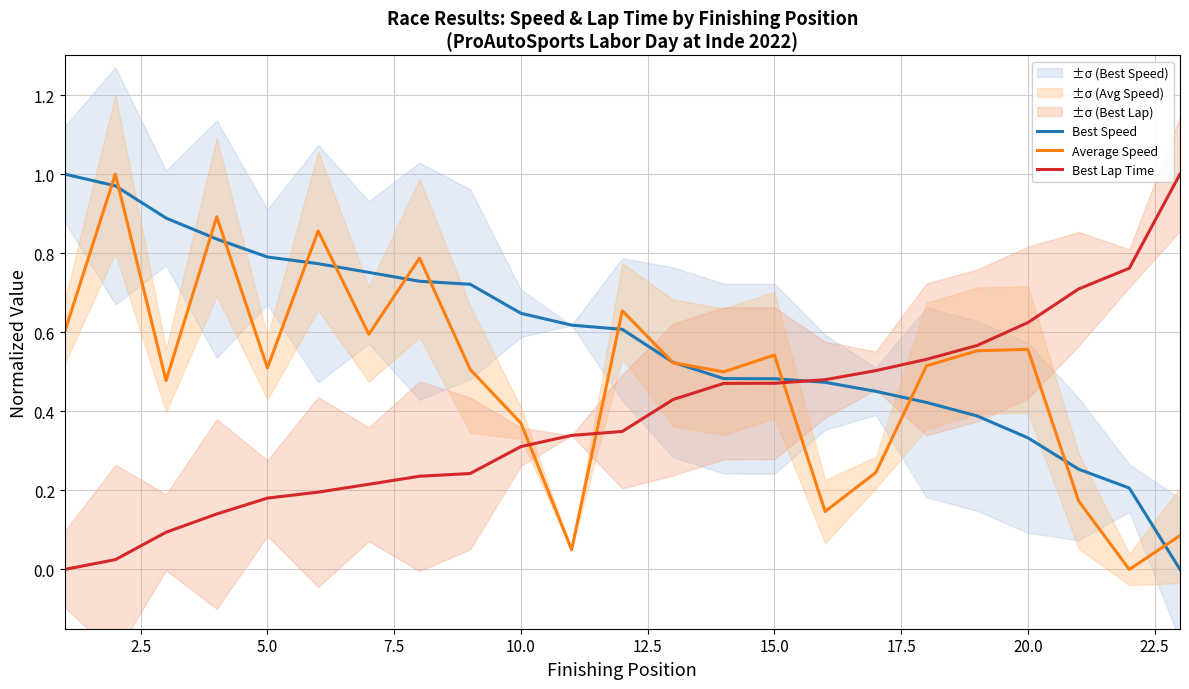

The Best Speed series shows 1.3 at 5.0. True or false?

False